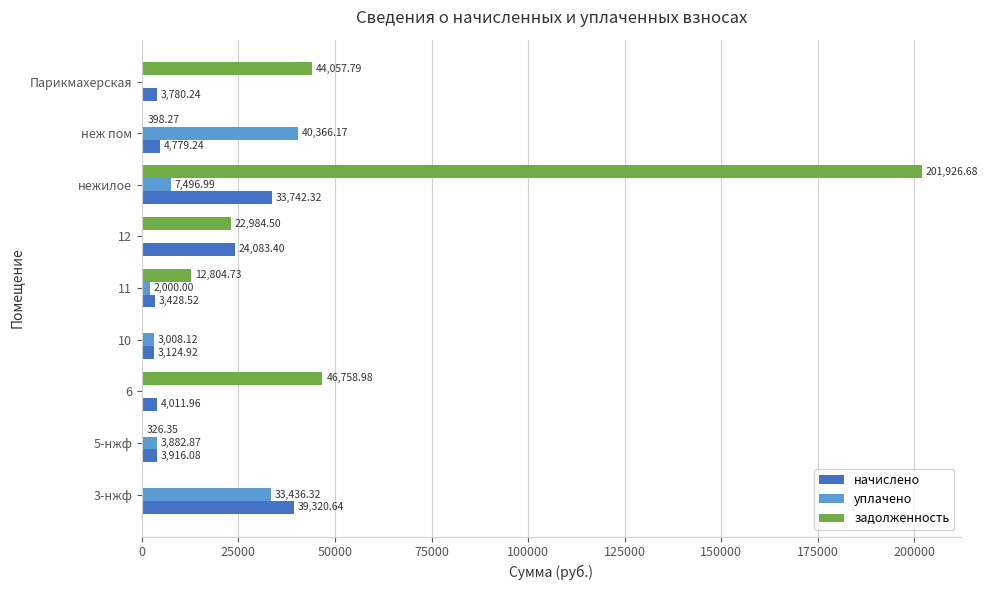

At which category is the sum across all series the highest?

нежилое